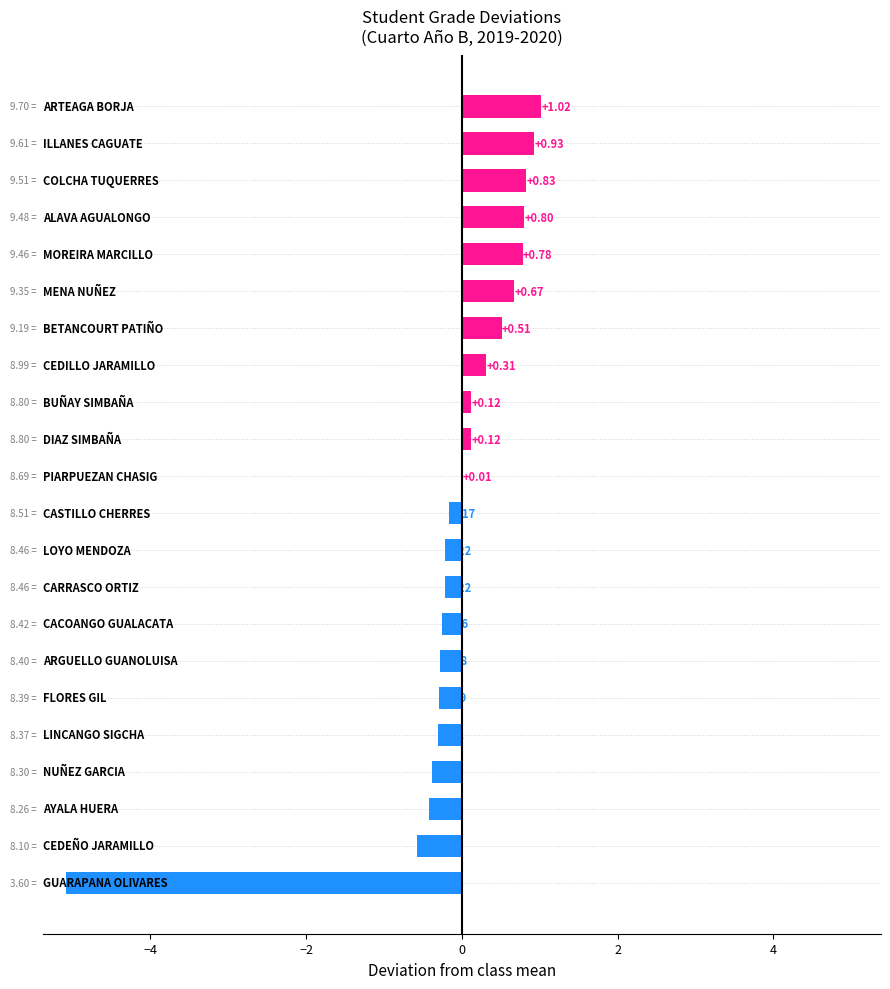

What is the sum of all values?

-2.1